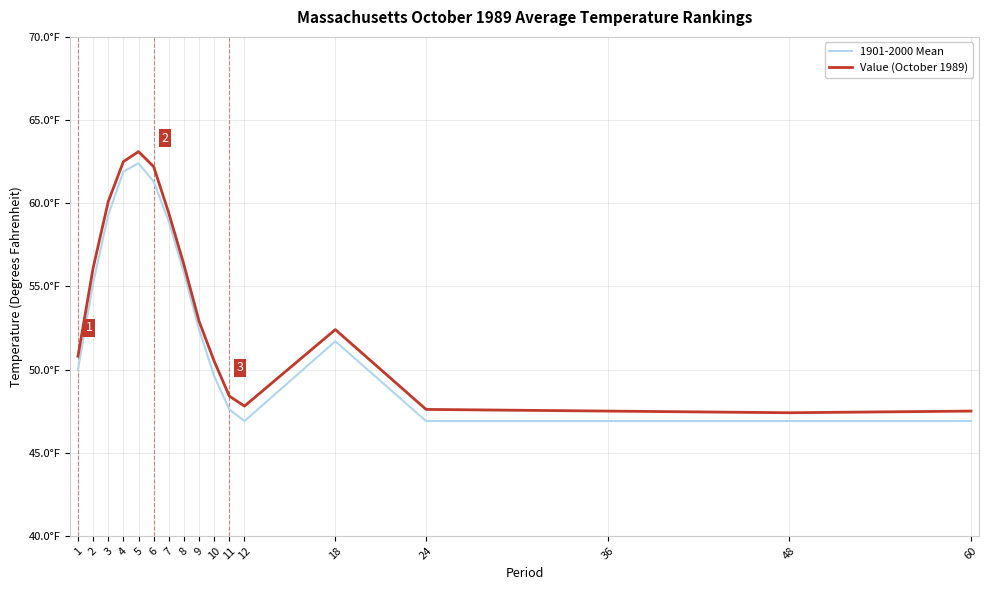

What is the minimum value shown in the chart?

46.9